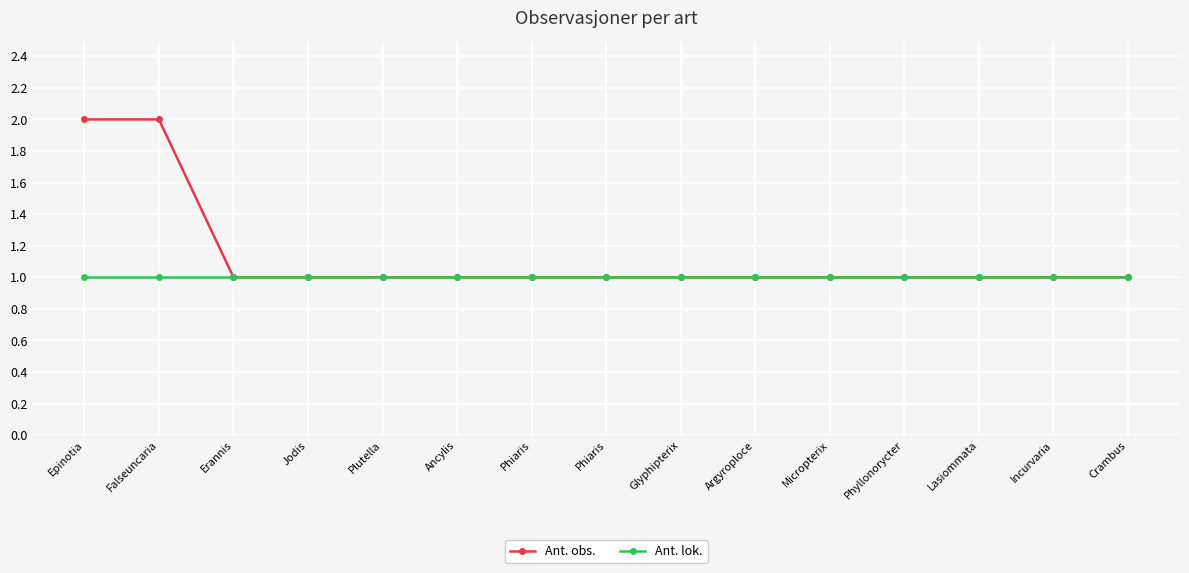

What are all the series names shown in the legend?

Ant. obs., Ant. lok.